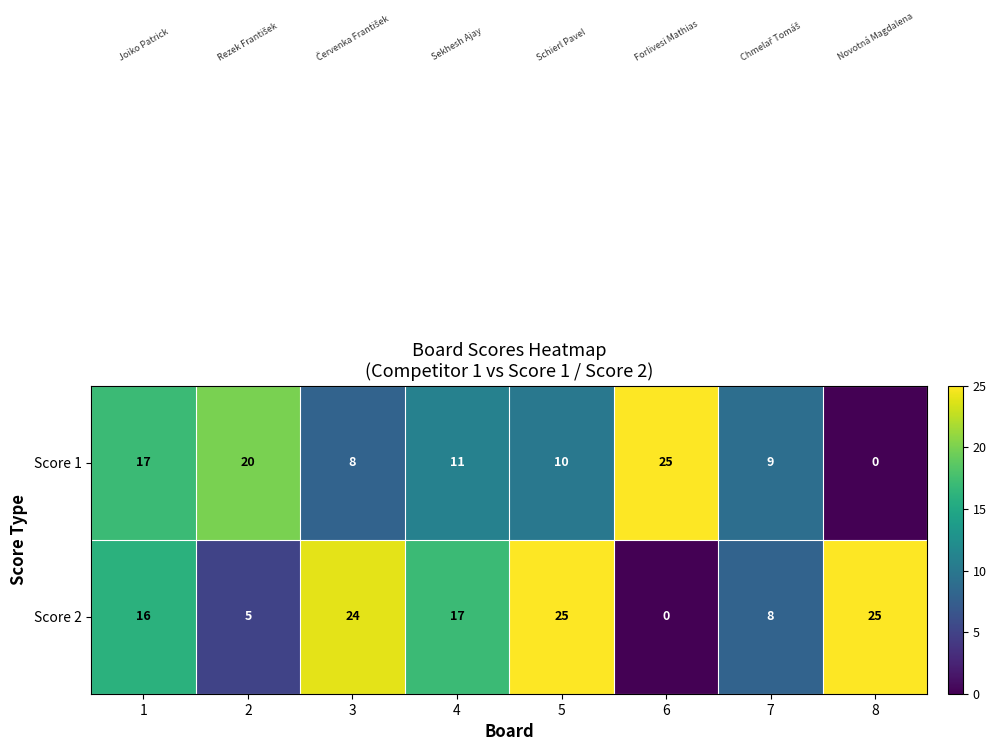

Which series has the largest total across all categories?

Score 2